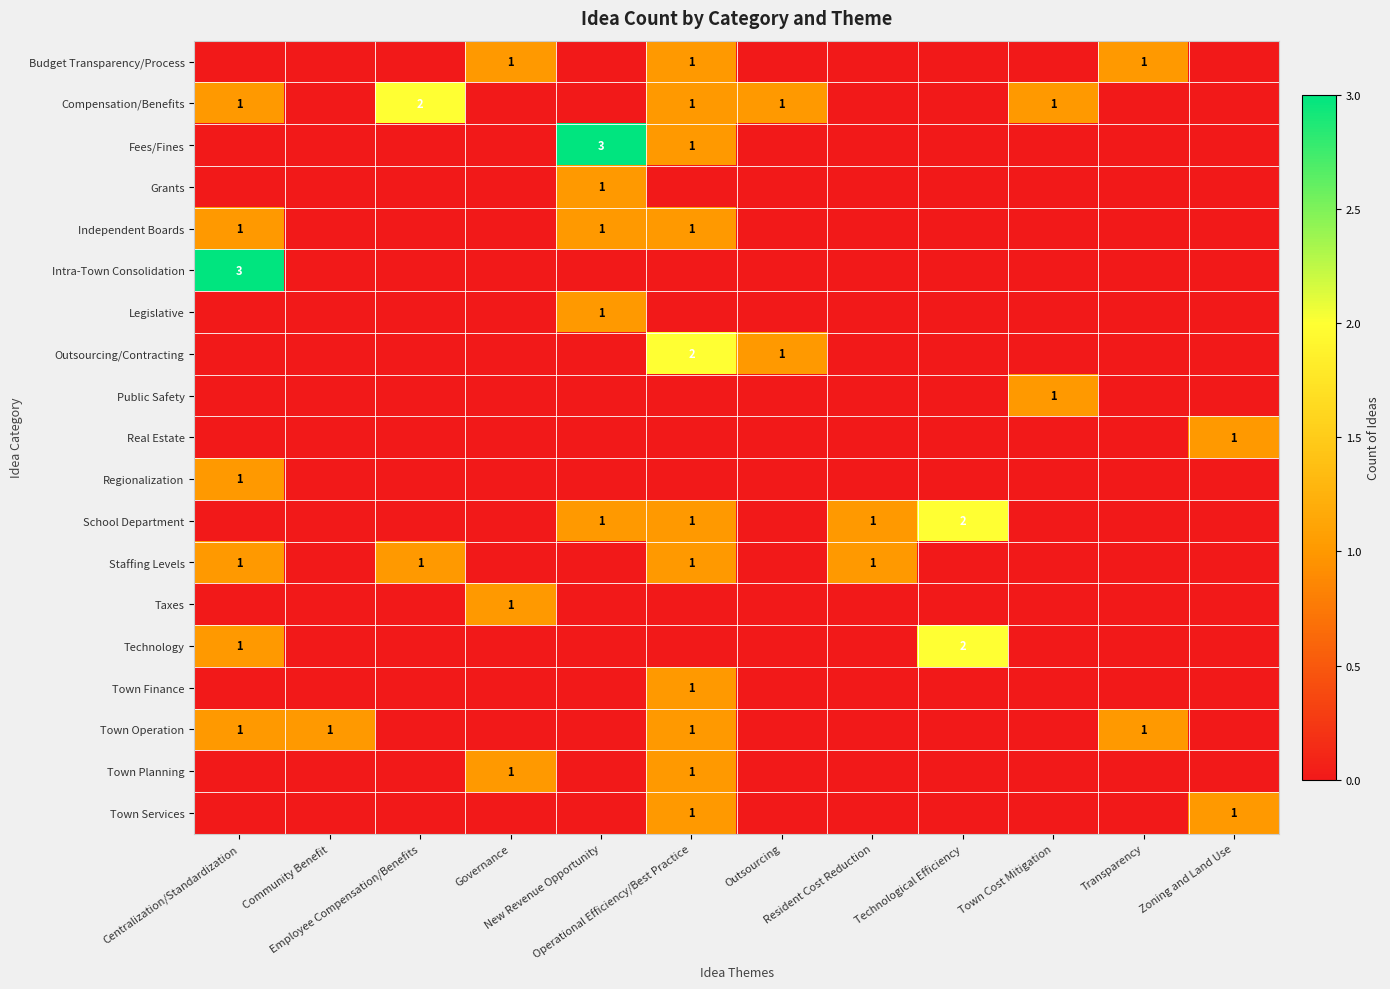

How many positive values does the School Department series have?

4